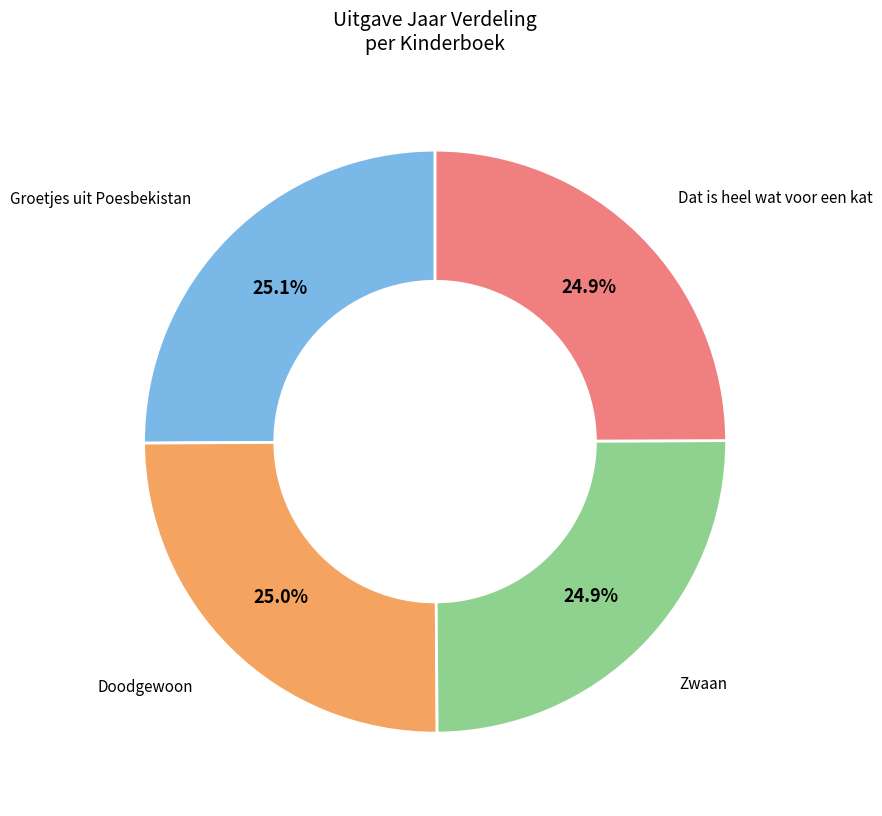

Does any single category account for the majority?

No